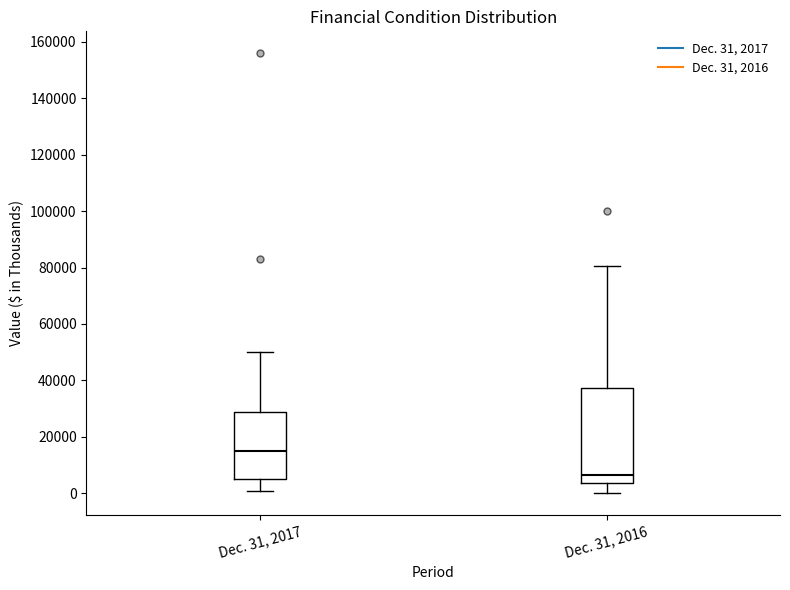

Reading left to right, transcribe this box plot: for each box, give where its median line is, the range the box spans, and where its two whiskers end, as read against the y-axis. The values are not printed on the chart, so give them approximately, as read against the axis.

Dec. 31, 2017: median 14000, box 4000 to 28000, whiskers 0 to 50000
Dec. 31, 2016: median 6000, box 4000 to 38000, whiskers 0 to 80000